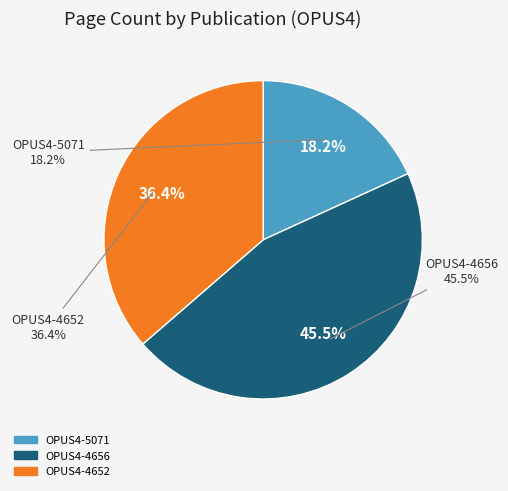

How many slices are in this pie chart?

3